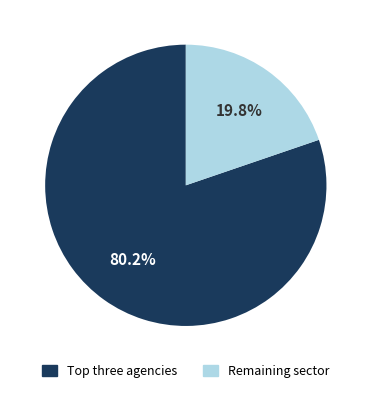

Does any single category account for the majority?

Yes